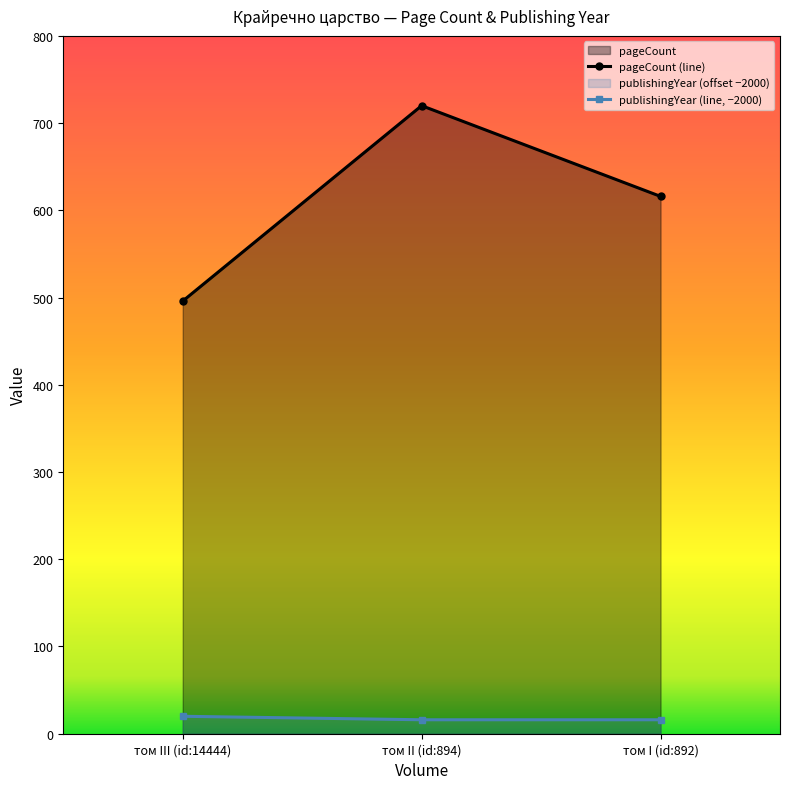

What are all the series names shown in the legend?

pageCount, publishingYear